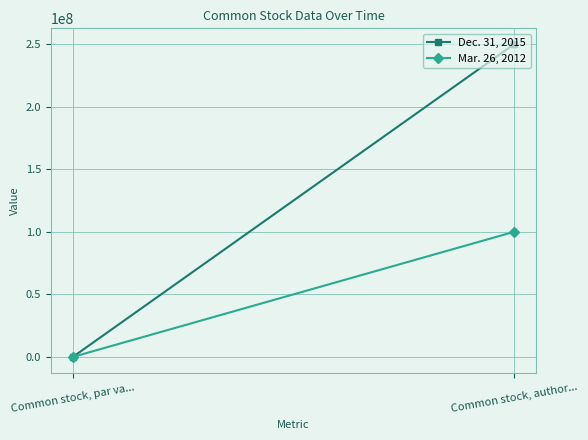

True or false: Dec. 31, 2015 has a value of 417732565.4 at Common stock, author....

False